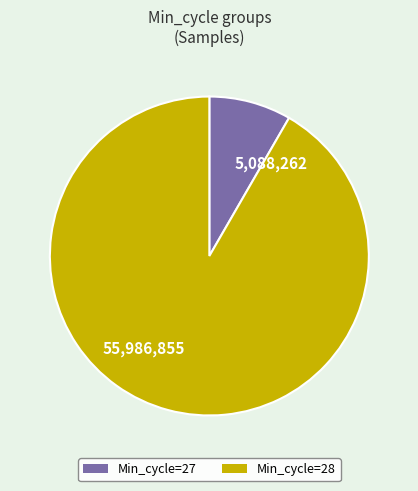

Between 5,088,262 and 55,986,855, which is larger?

55,986,855